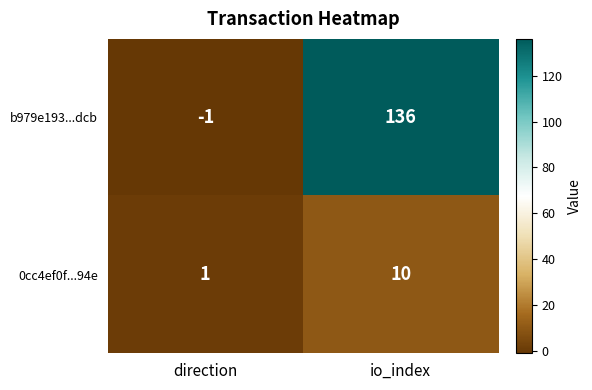

Which label corresponds to the largest value in the chart?

io_index